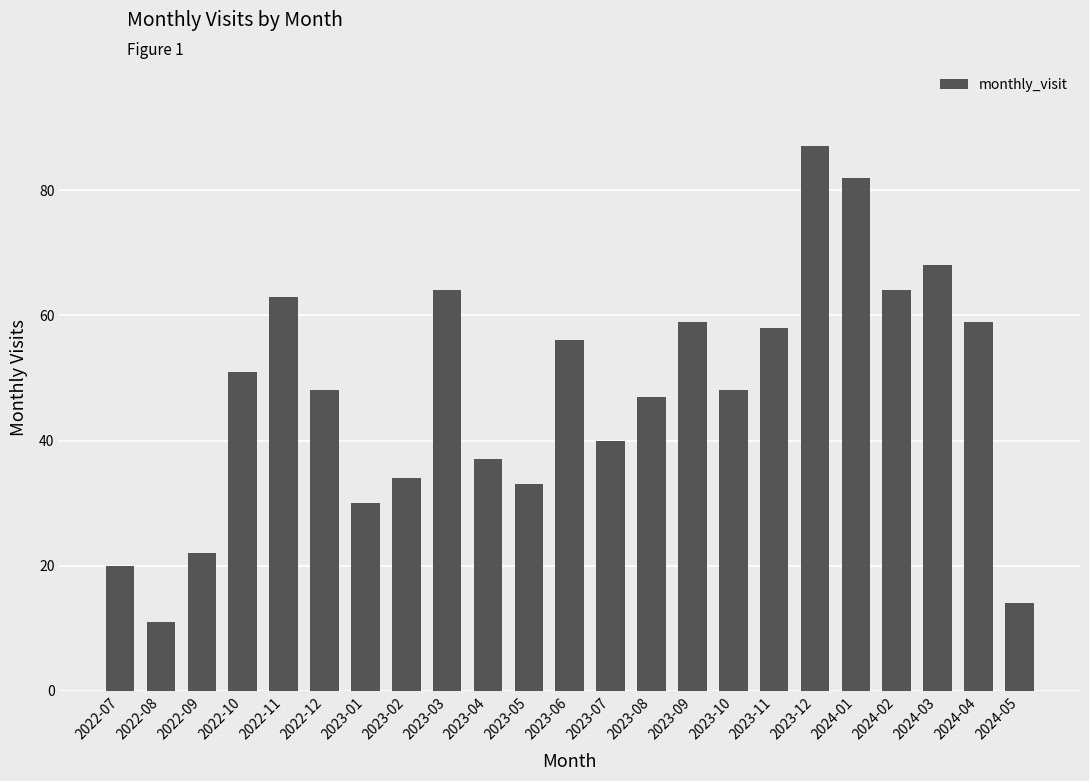

What is the maximum value shown in the chart?

87